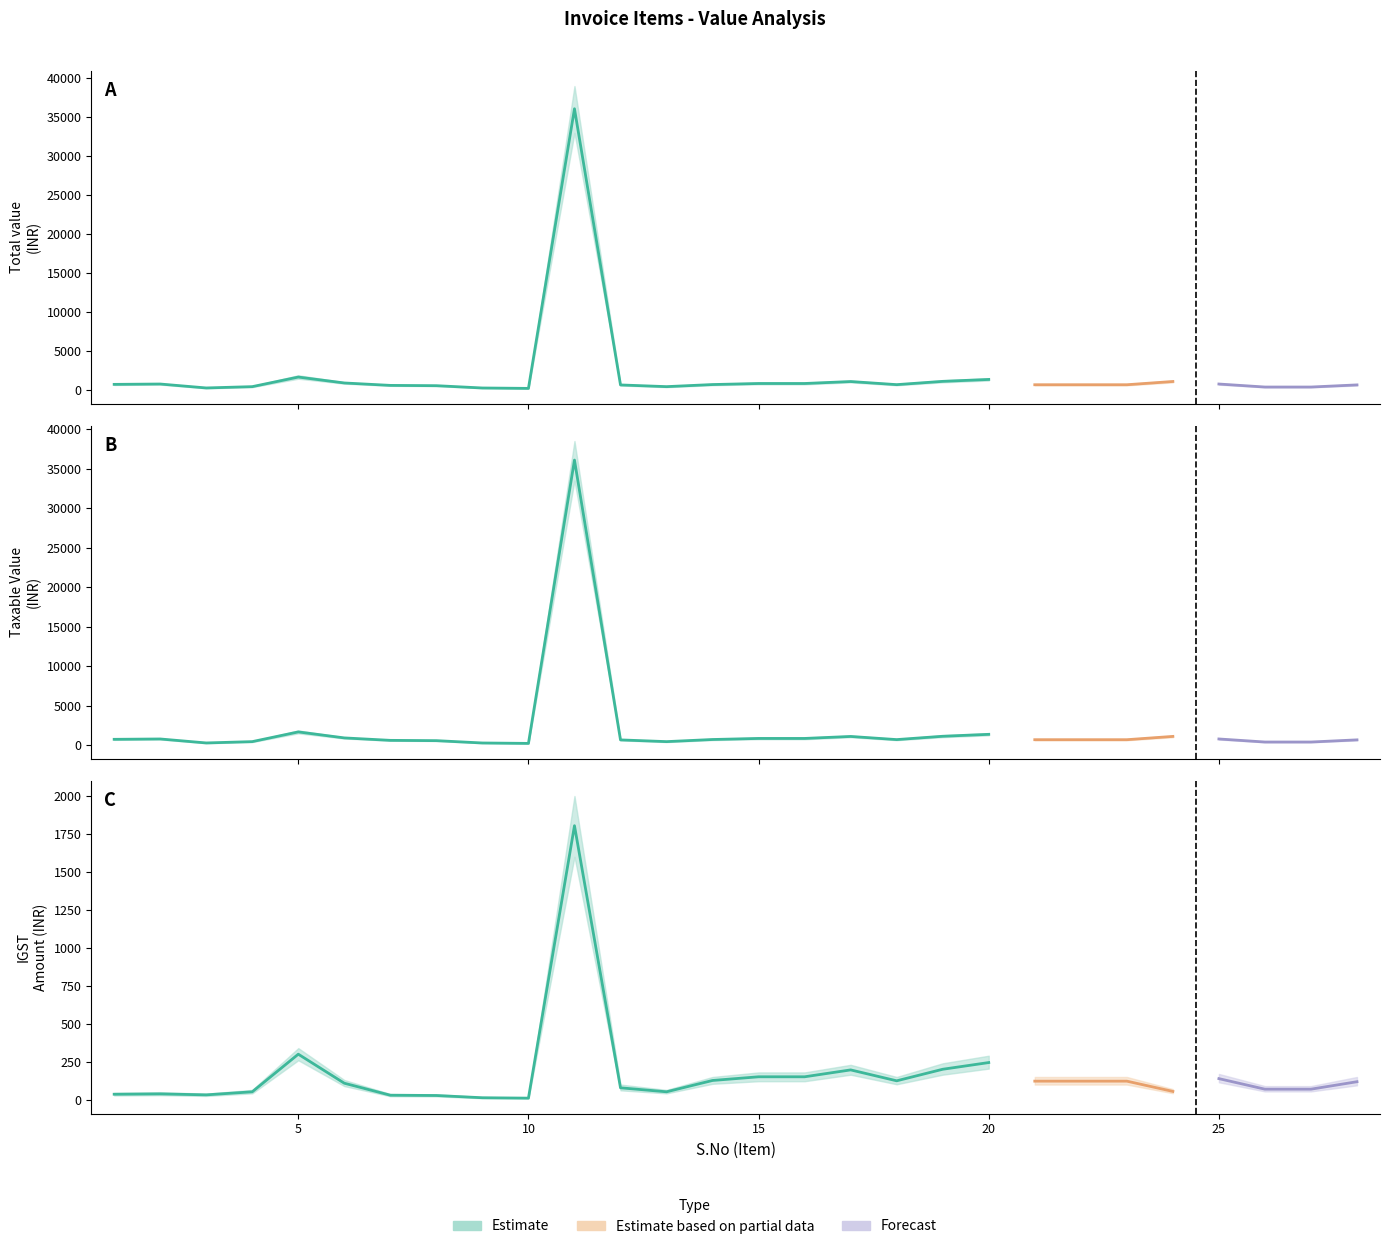

Where is the first local minimum for Taxable Value?

3